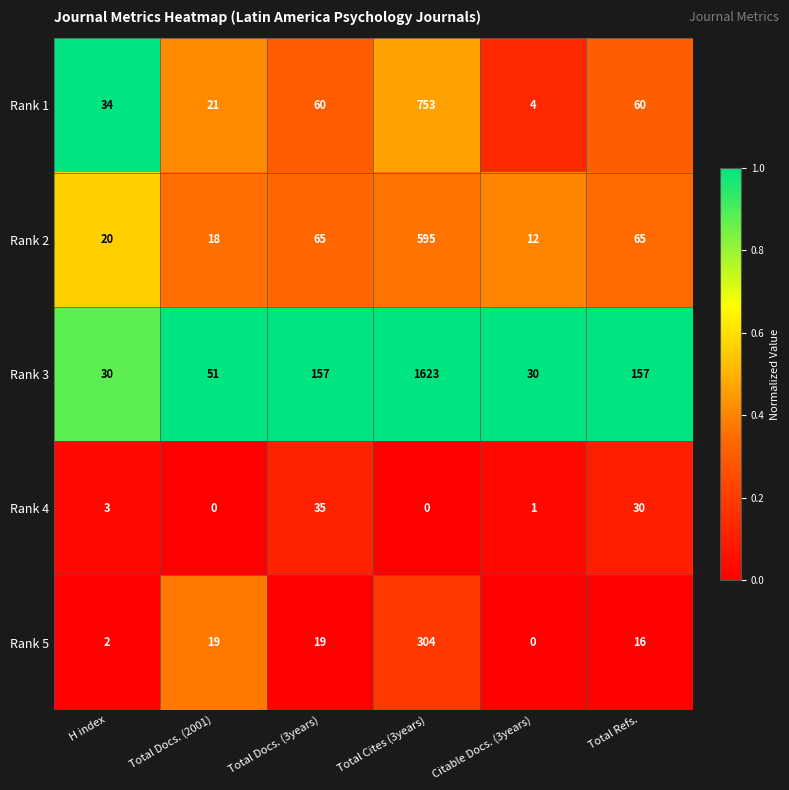

At which category is the sum across all series the highest?

Total Cites (3years)